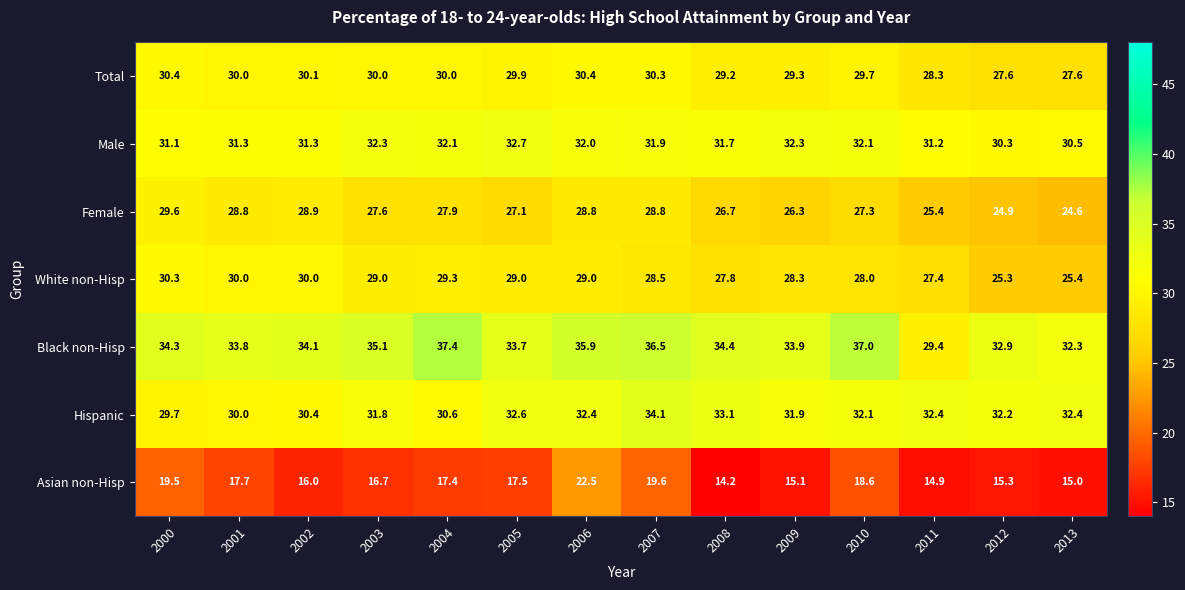

Rank the series by their maximum value, from lowest to highest.

Asian non-Hisp, Female, White non-Hisp, Total, Male, Hispanic, Black non-Hisp